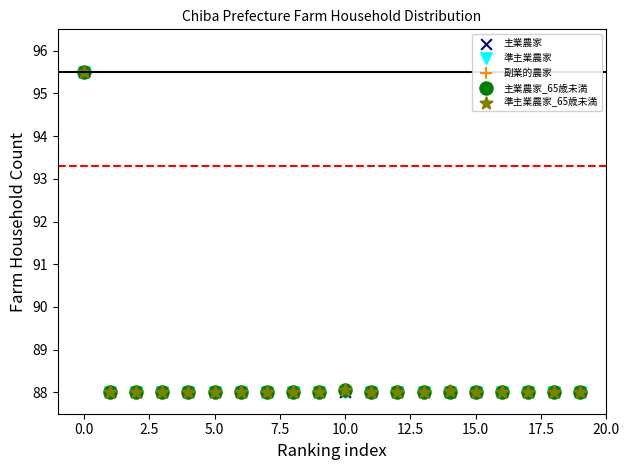

What are all the series names shown in the legend?

主業農家, 準主業農家, 副業的農家, 主業農家_65歳未満, 準主業農家_65歳未満